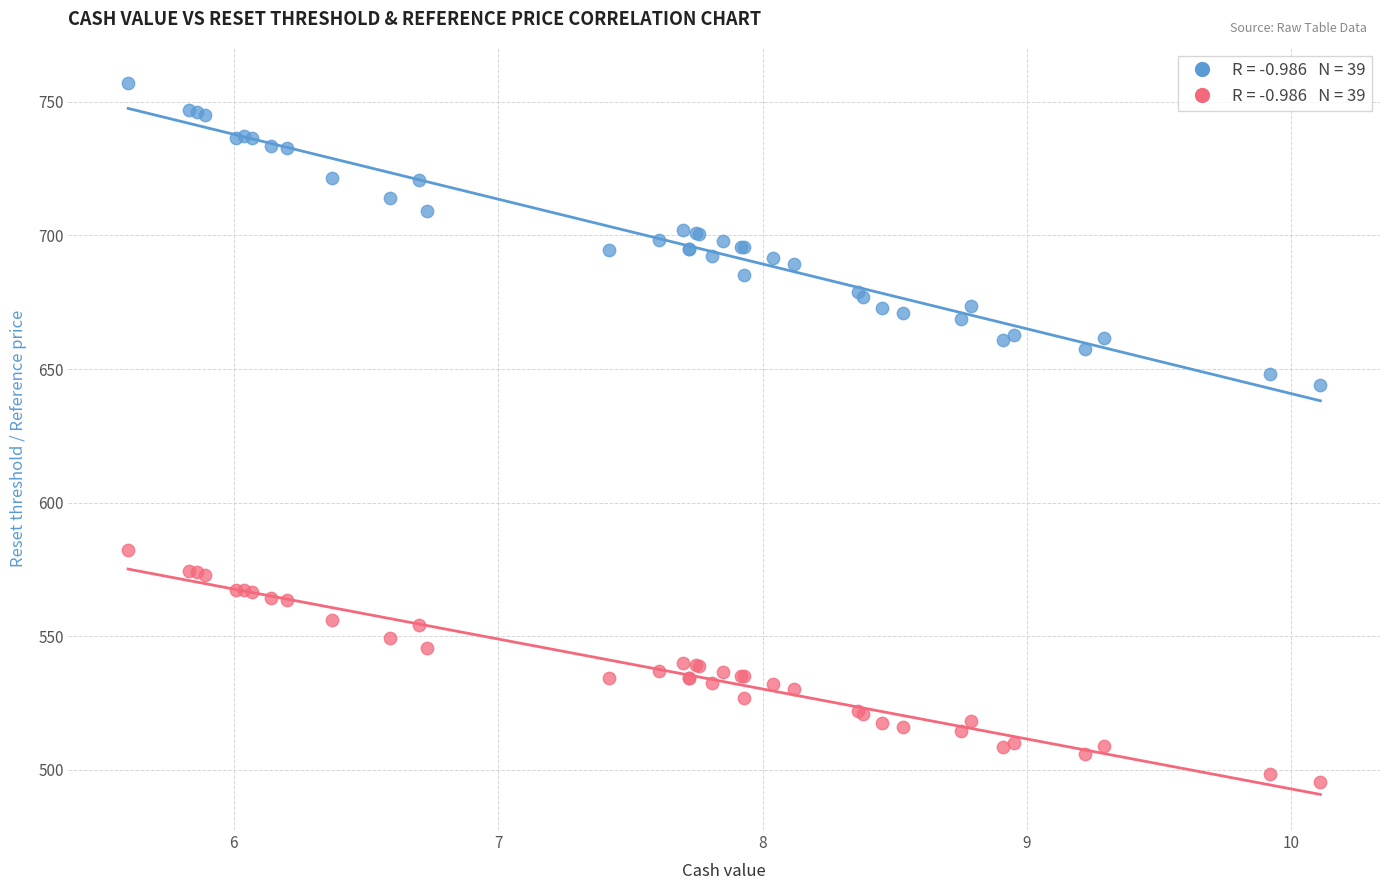

Across all series, what Y value is closest to 626?

644.0